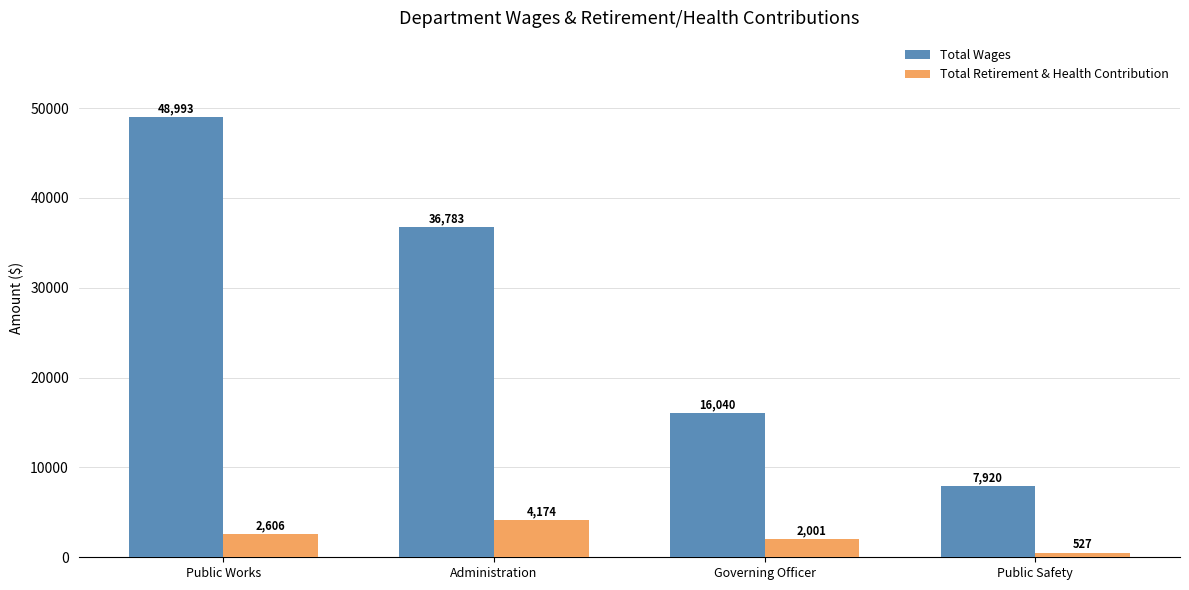

How many values in the Total Wages series are below 36783?

2